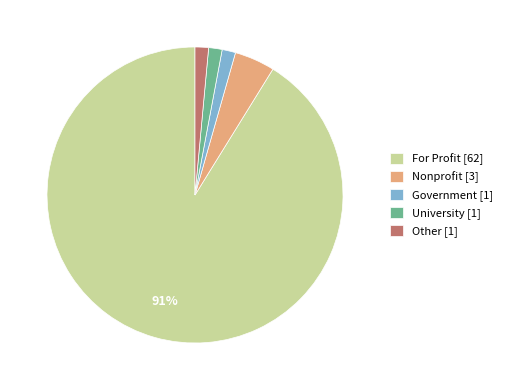

How many slices are in this pie chart?

5